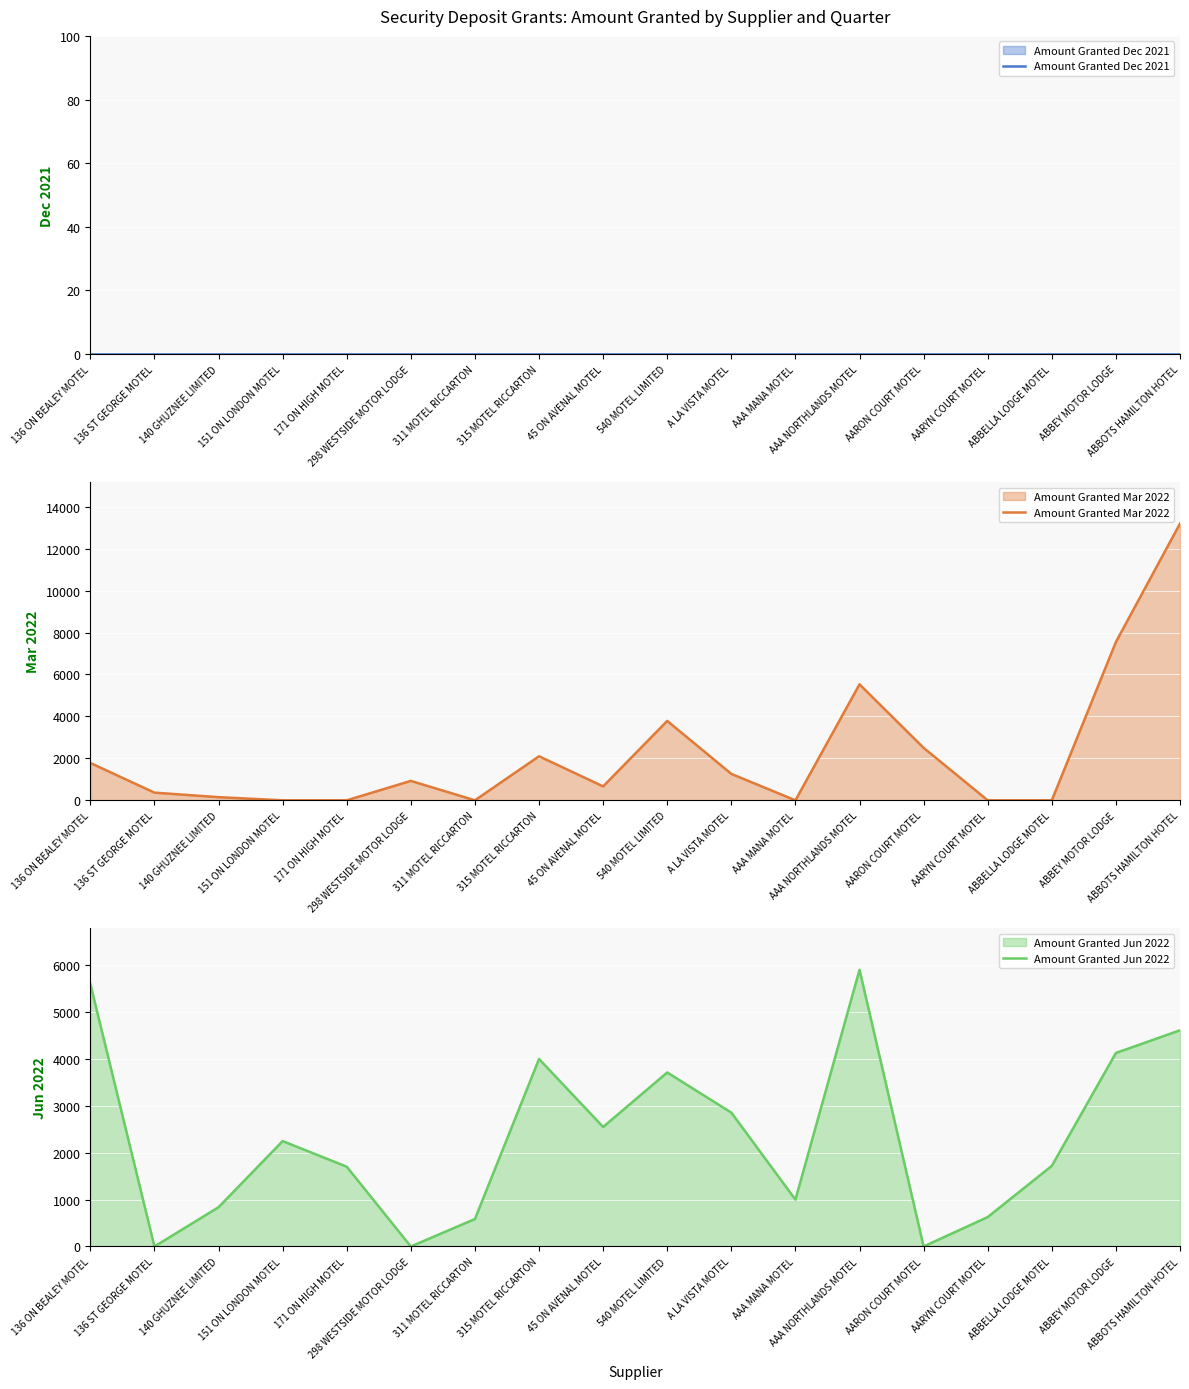

How many lines are shown in the chart?

3